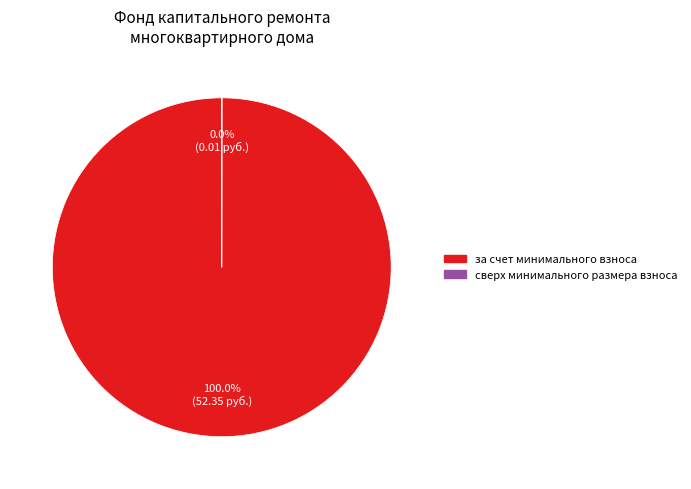

What is the largest slice in the pie chart?

за счет минимального взноса